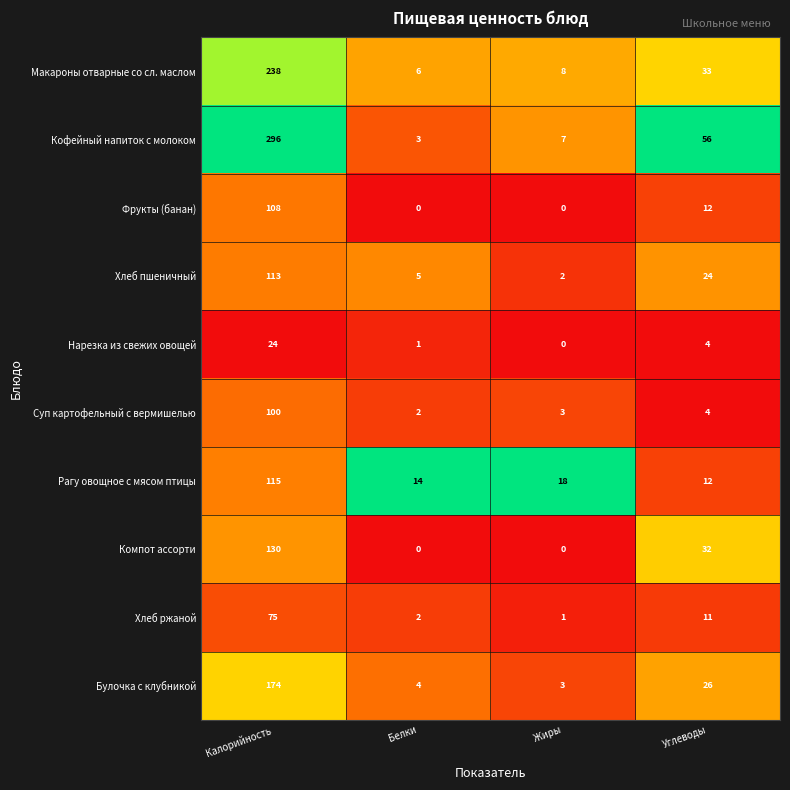

Rank the series by their maximum value, from highest to lowest.

Кофейный напиток с молоком, Макароны отварные со сл. маслом, Булочка с клубникой, Компот ассорти, Рагу овощное с мясом птицы, Хлеб пшеничный, Фрукты (банан), Суп картофельный с вермишелью, Хлеб ржаной, Нарезка из свежих овощей